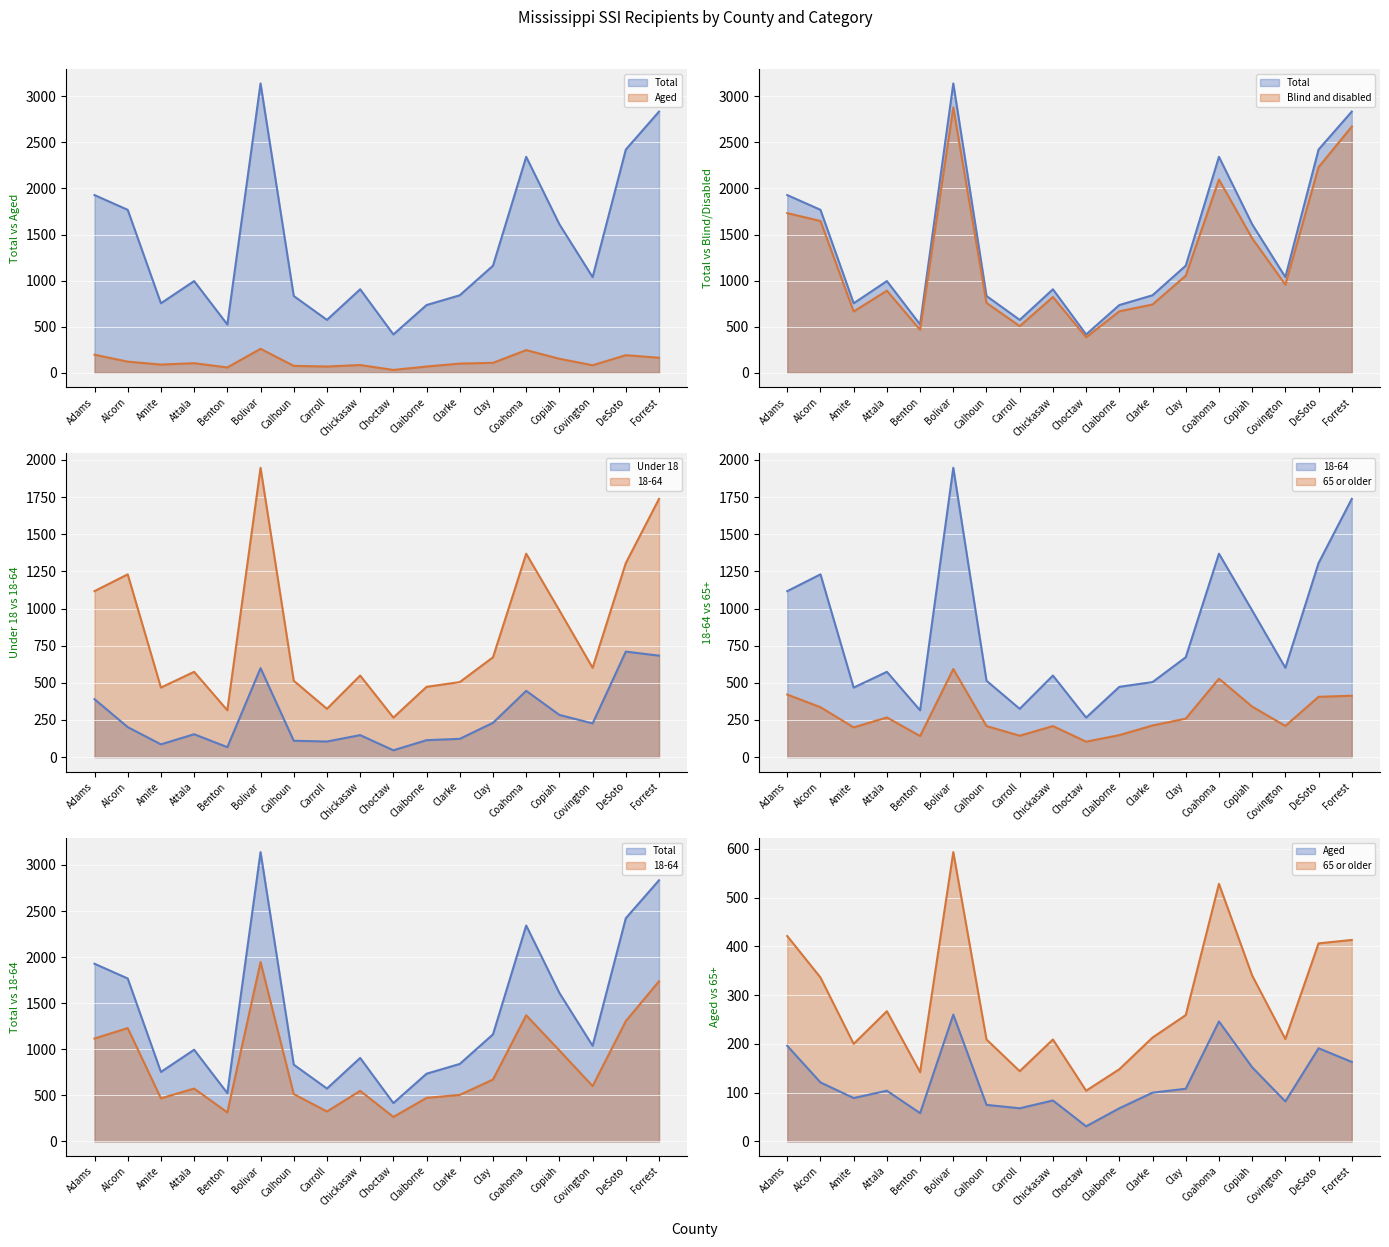

True or false: Under 18 has more than 2 points higher than both neighbors.

True